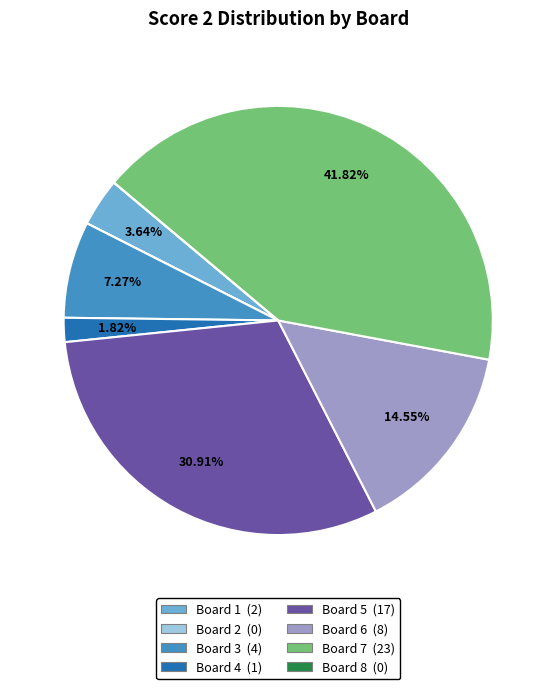

Is there a majority slice in this chart?

No